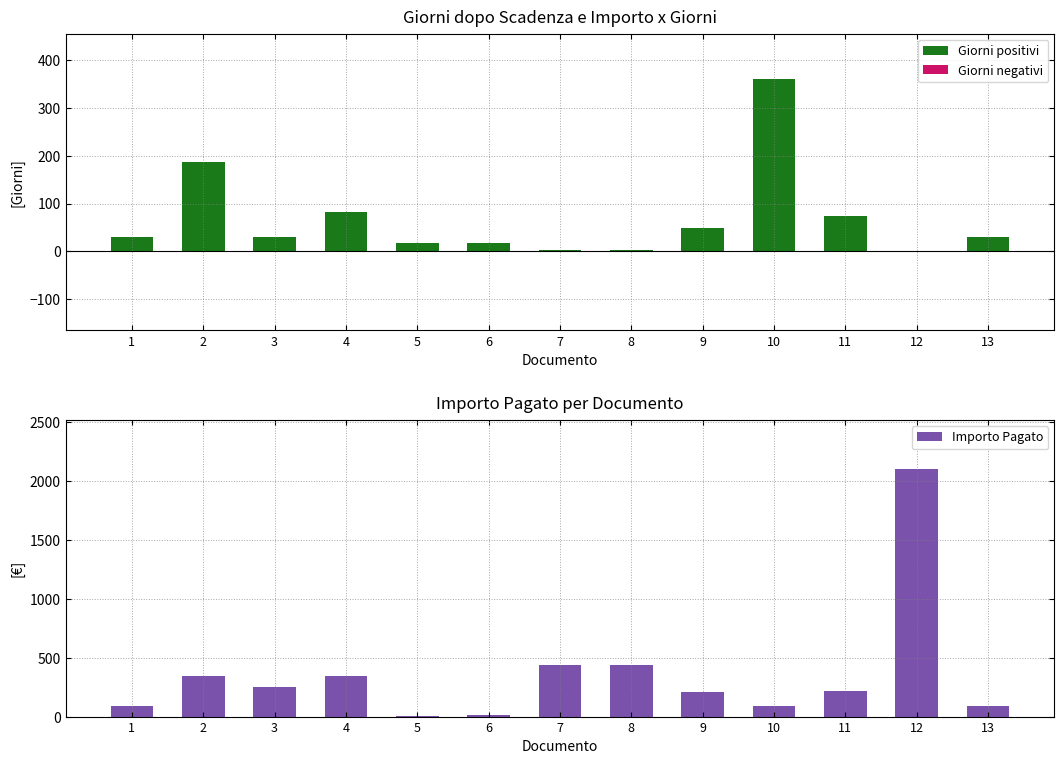

What are all the series names shown in the legend?

Giorni positivi, Giorni negativi, Importo Pagato